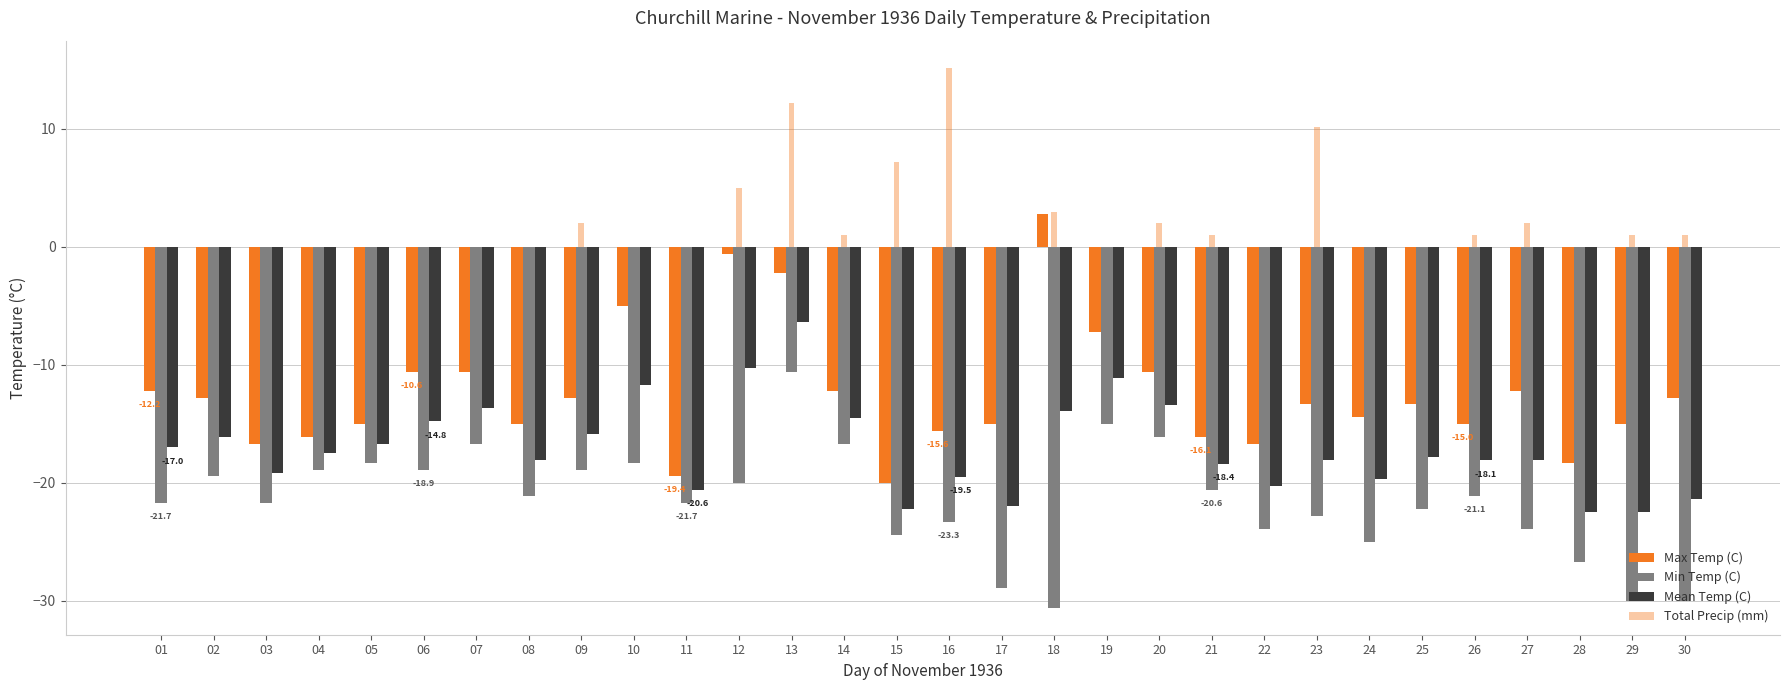

True or false: Min Temp (C) has a value of -21.7 at 01.

True